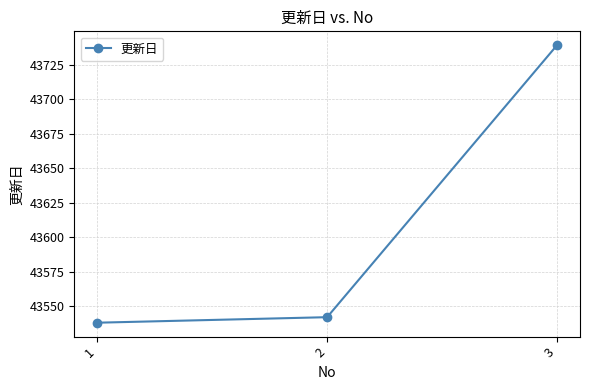

Does the chart have visible grid lines?

Yes